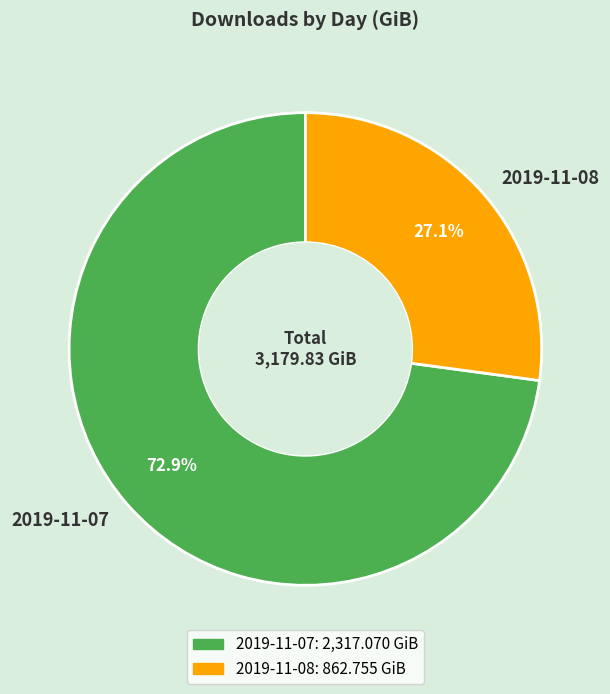

What is the smallest slice in the pie chart?

2019-11-08